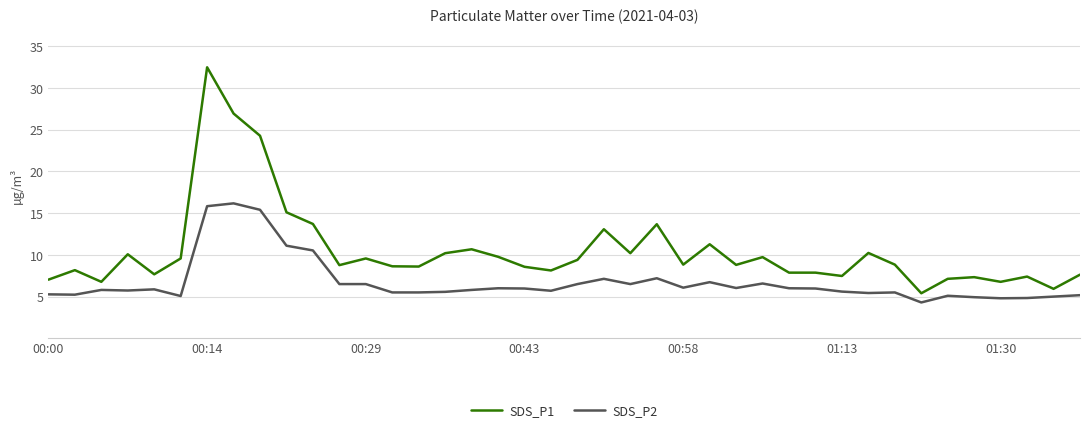

Which series has the widest spread of values?

SDS_P1